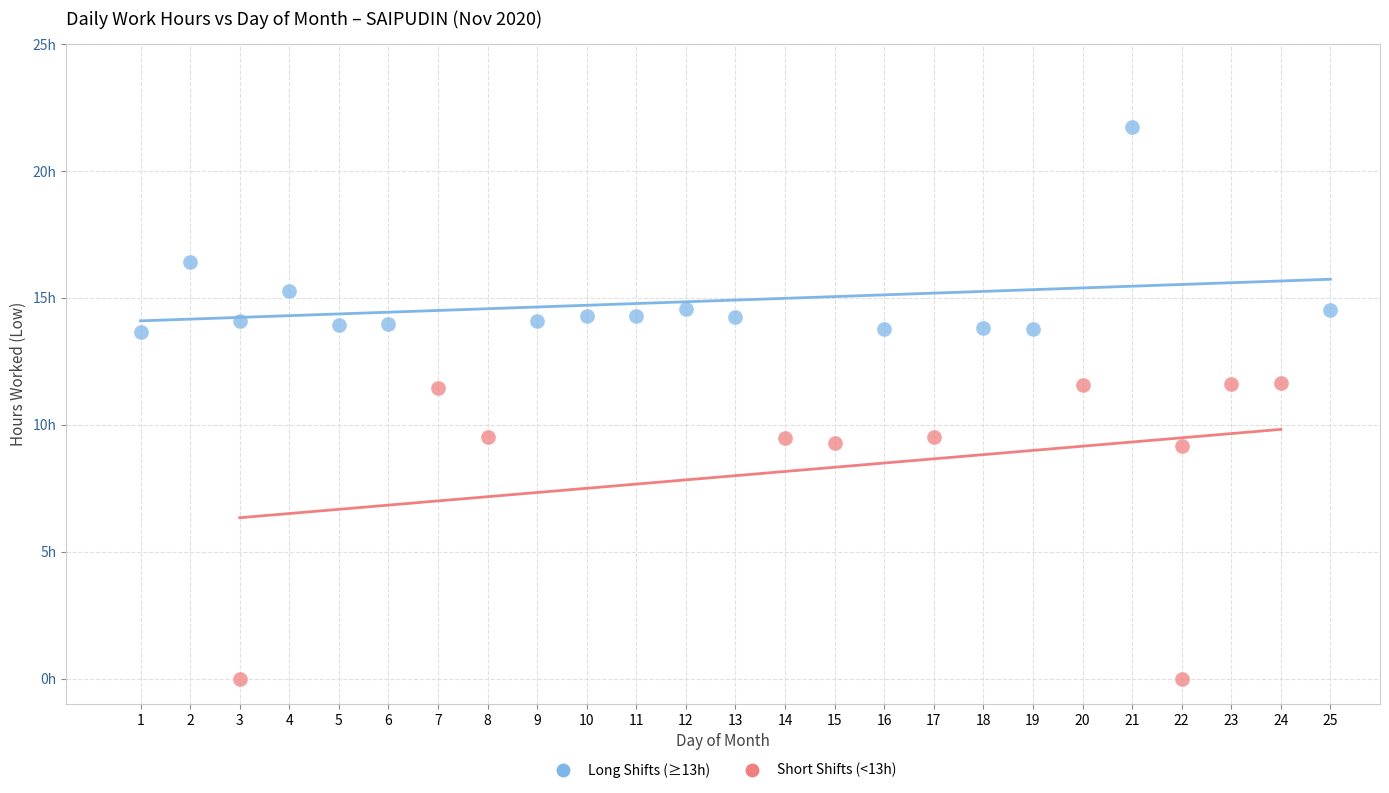

Which series has the widest spread of Y values?

Short Shifts (<13h)